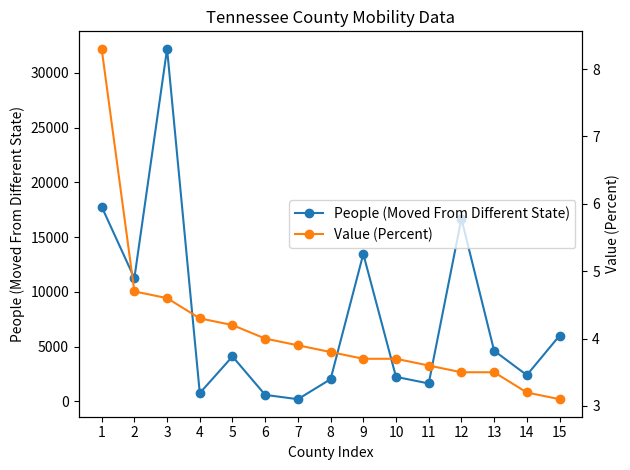

Which category has the highest value across all series?

3